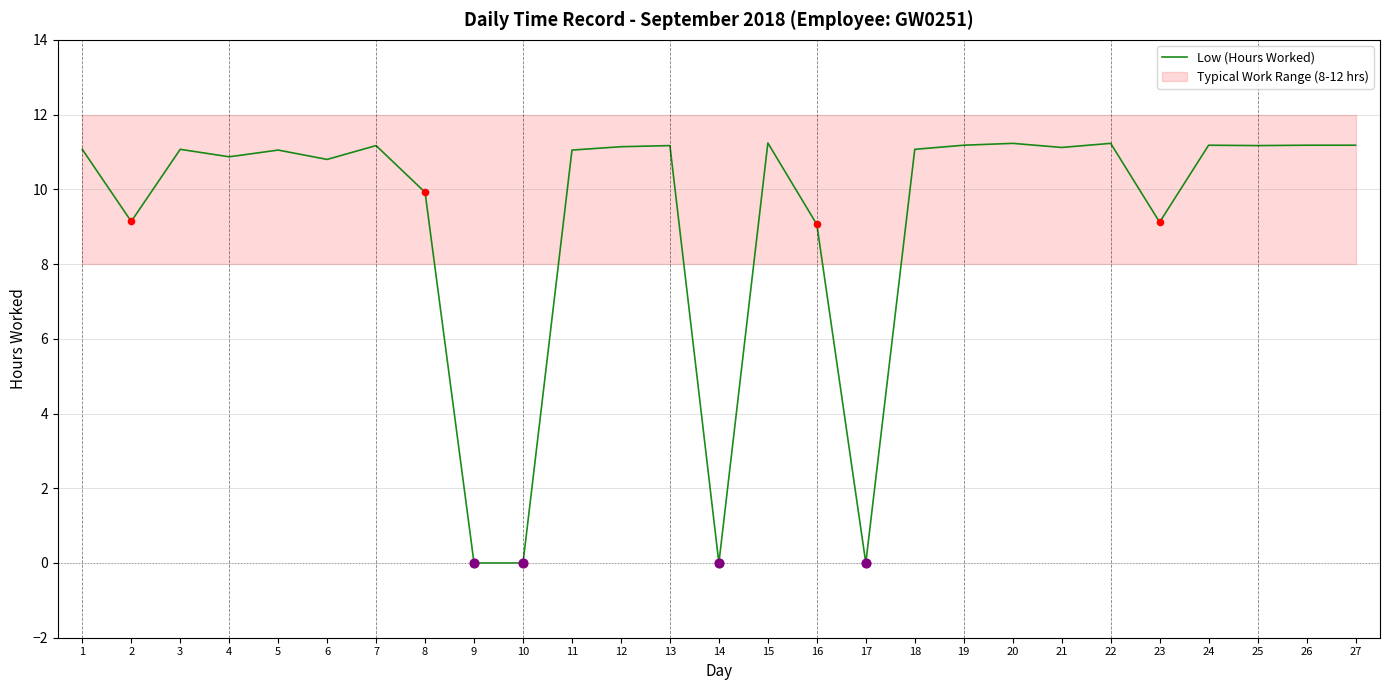

What is the change in value from 8 to 9?

-9.9